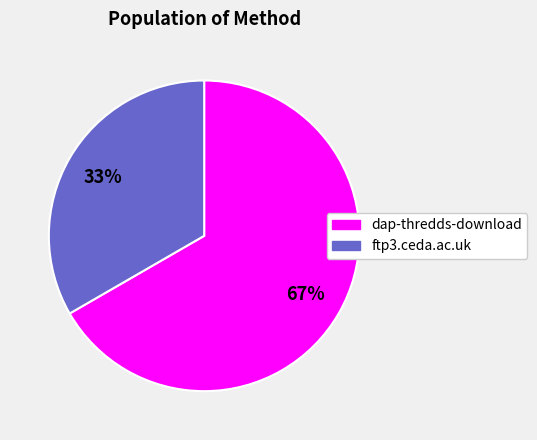

Combined, do ftp3.ceda.ac.uk and dap-thredds-download account for over 50%?

Yes